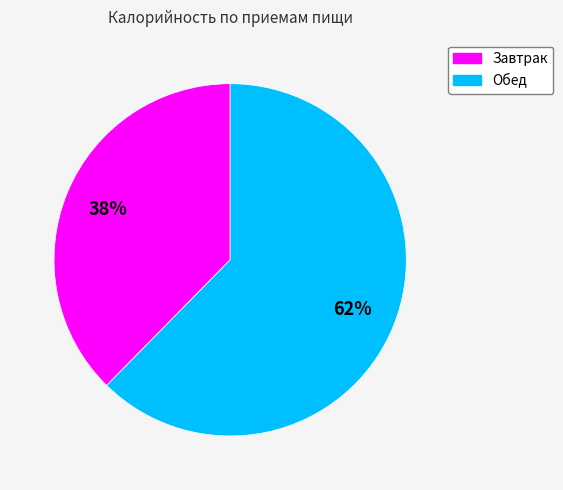

Is it true that Обед is 68% of the pie?

False